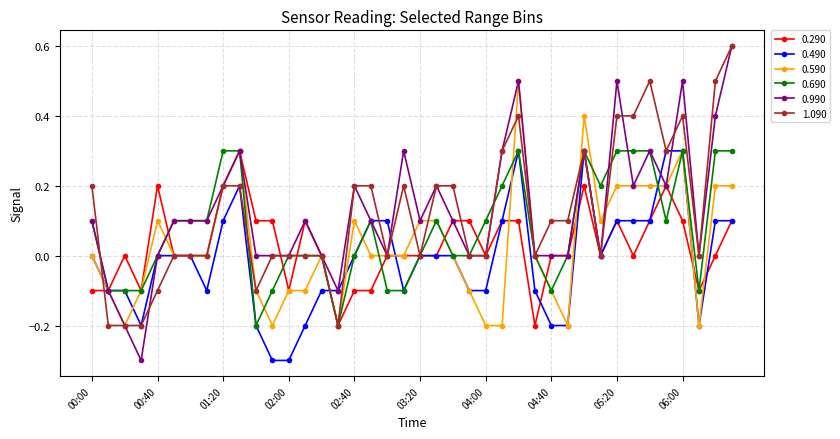

Which series has the largest range (max minus min)?

0.990